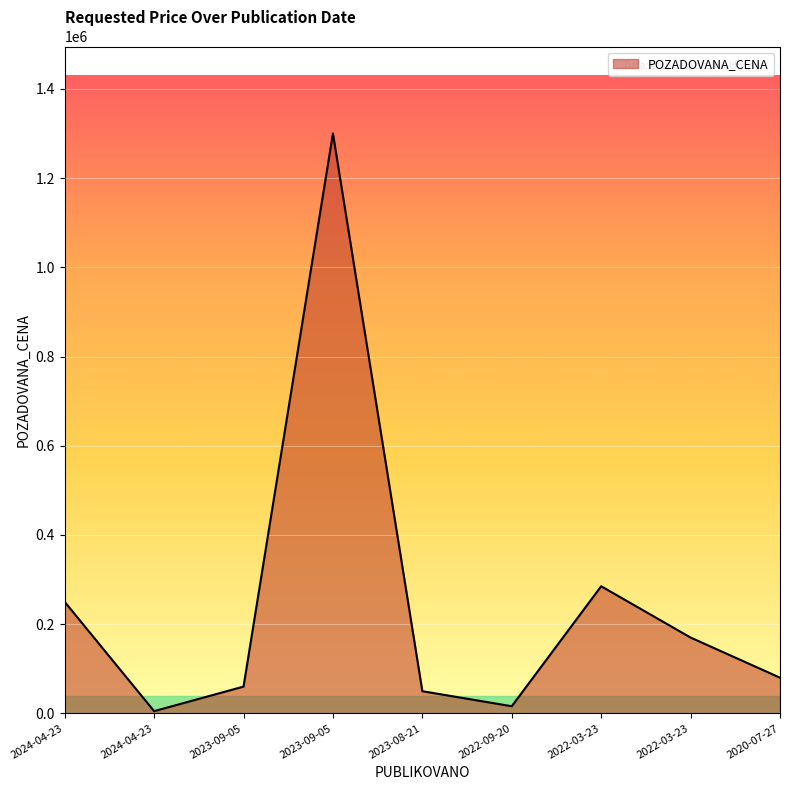

What is the label of the 9th point from the right?

2024-04-23